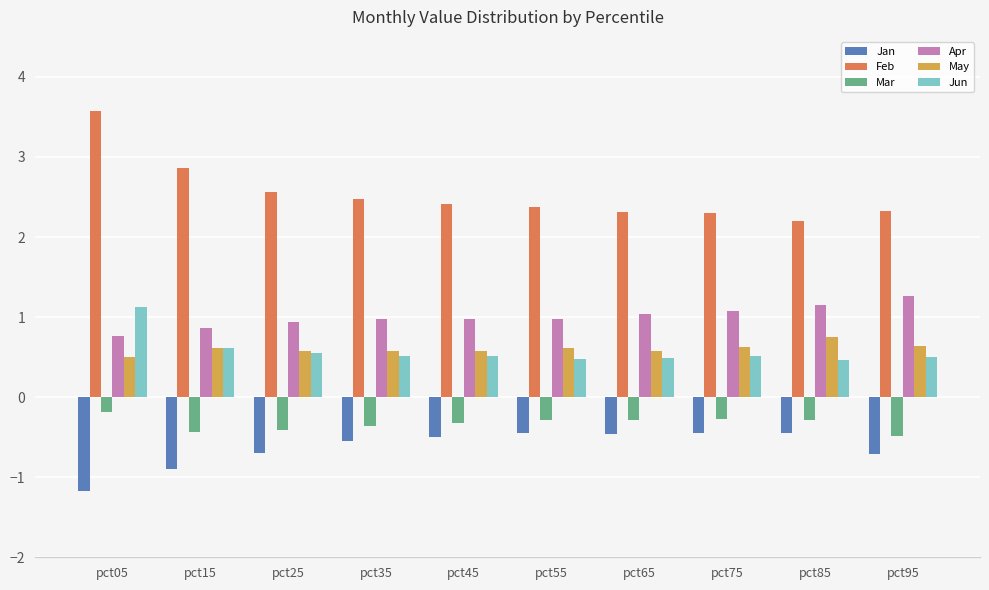

What is the sum of the Feb values at pct25 and pct95?

4.9